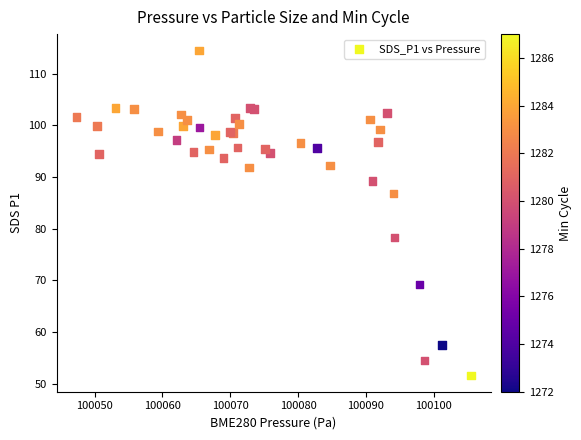

What Y value in the scatter plot is closest to 83?

86.8